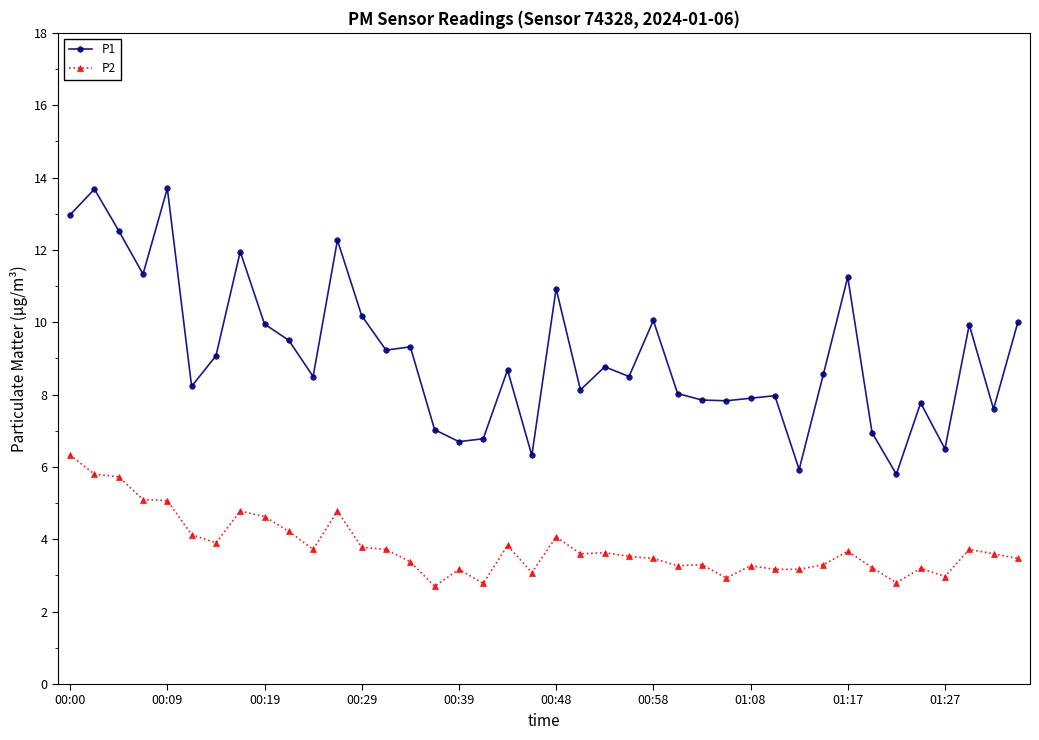

What are all the series names shown in the legend?

P1, P2